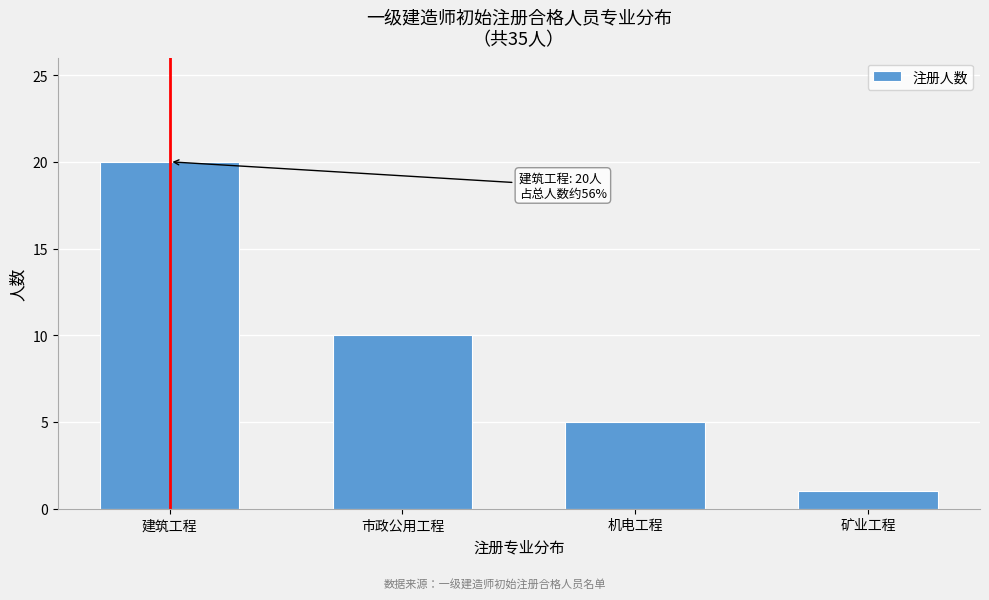

Reading left to right, what are all the values shown in this chart?

20	10	5	1